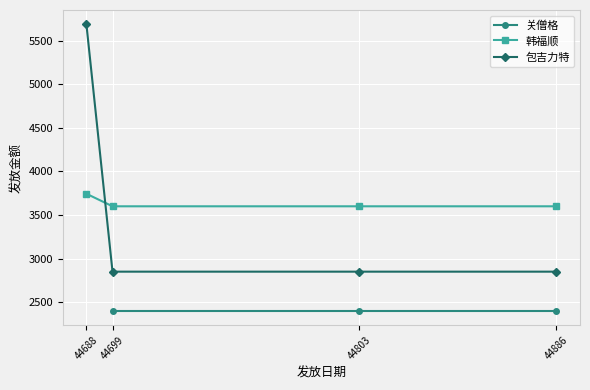

True or false: 韩福顺 has a value of 3600 at 44803.

True